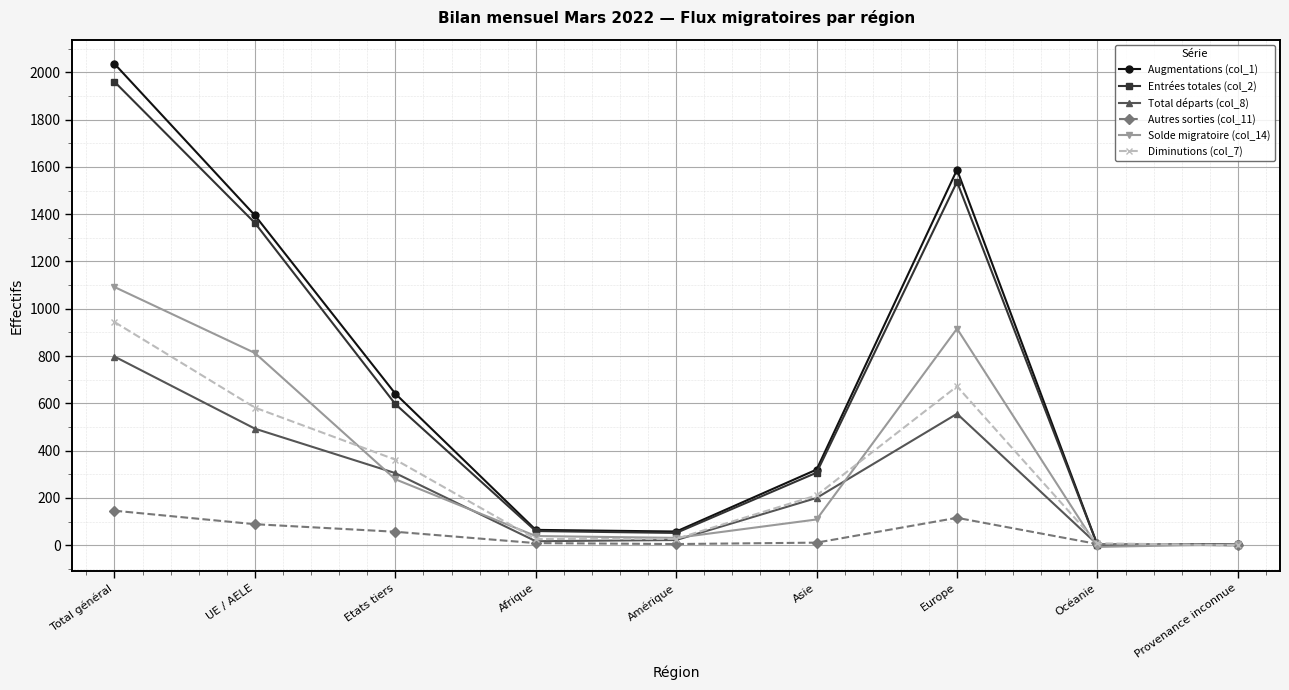

What is the label of the 7th point from the left?

Europe